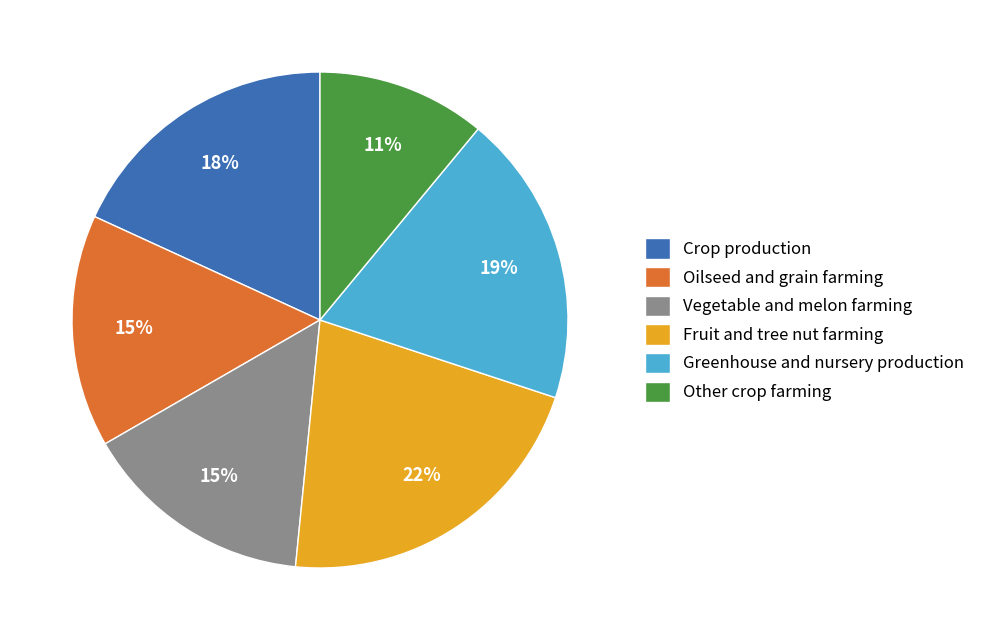

How many segments does this pie chart have?

6